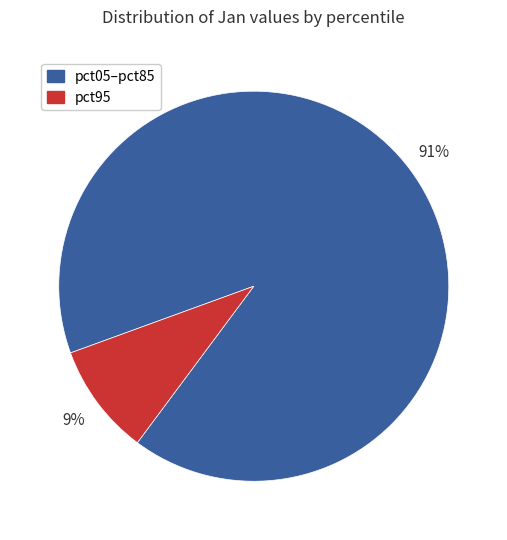

To the nearest percent, what is the average slice percentage?

50%